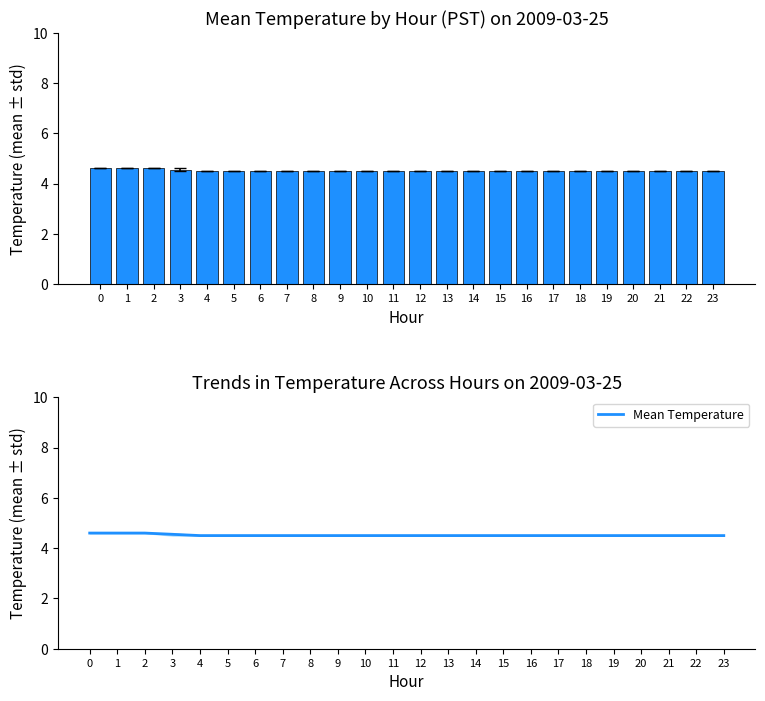

True or false: the data shows 2.9 at 11.

False